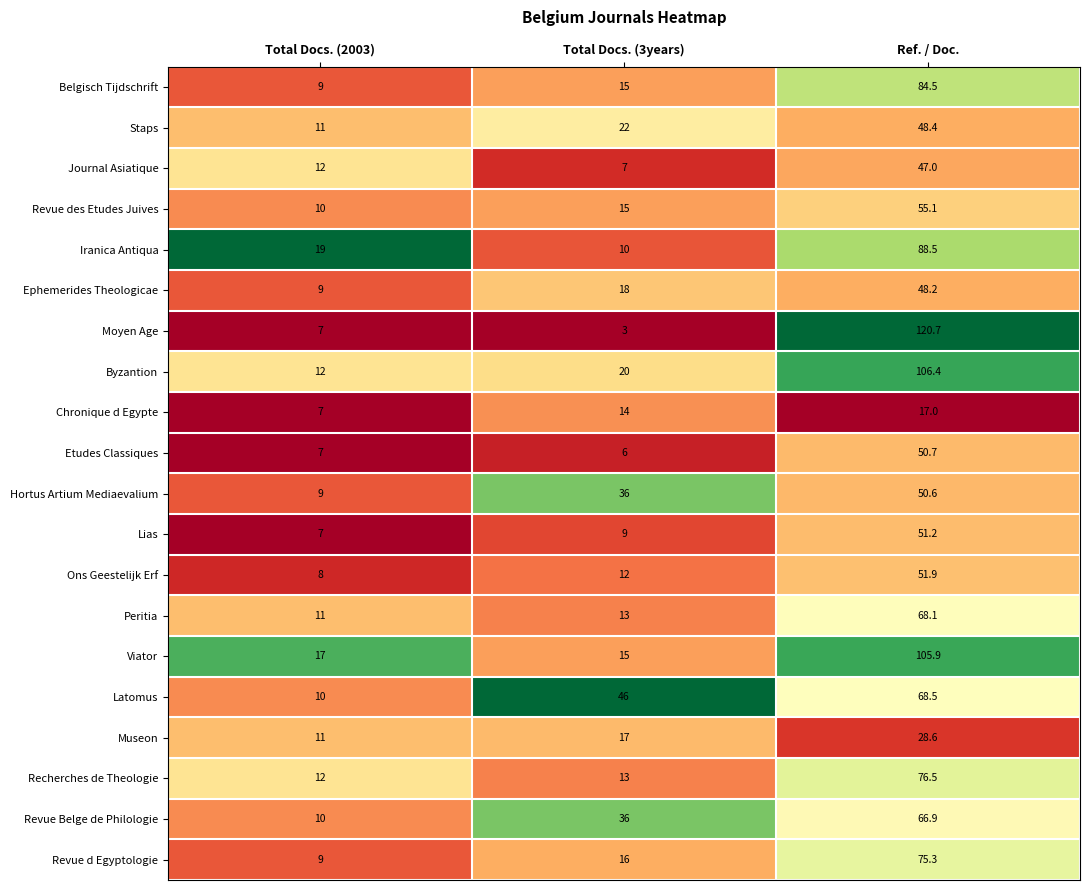

At which category does the chart reach its minimum across all series?

Total Docs. (3years)